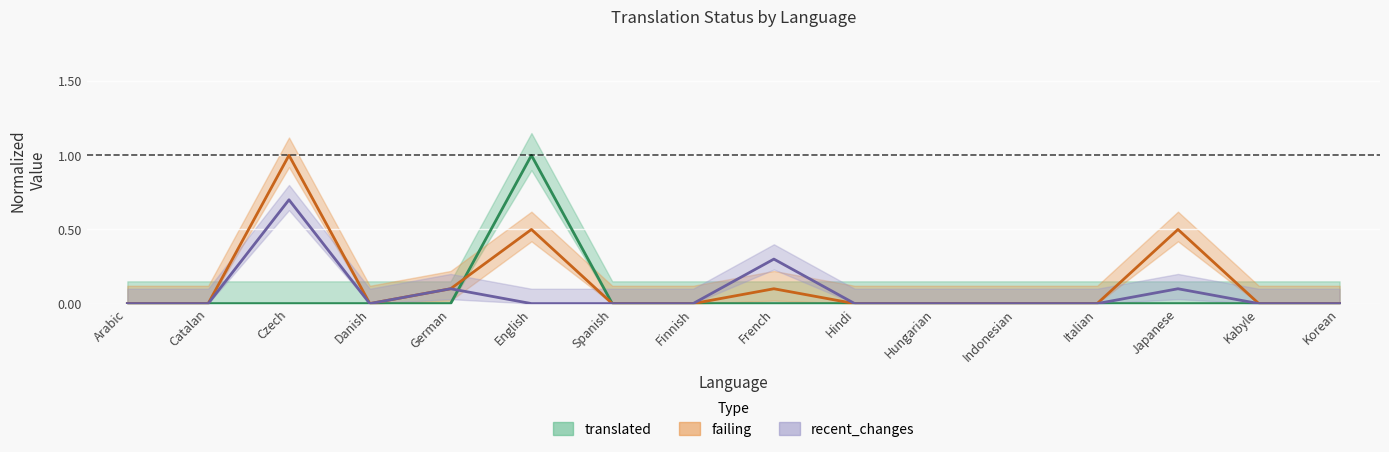

Which has a higher value, Czech or English?

English